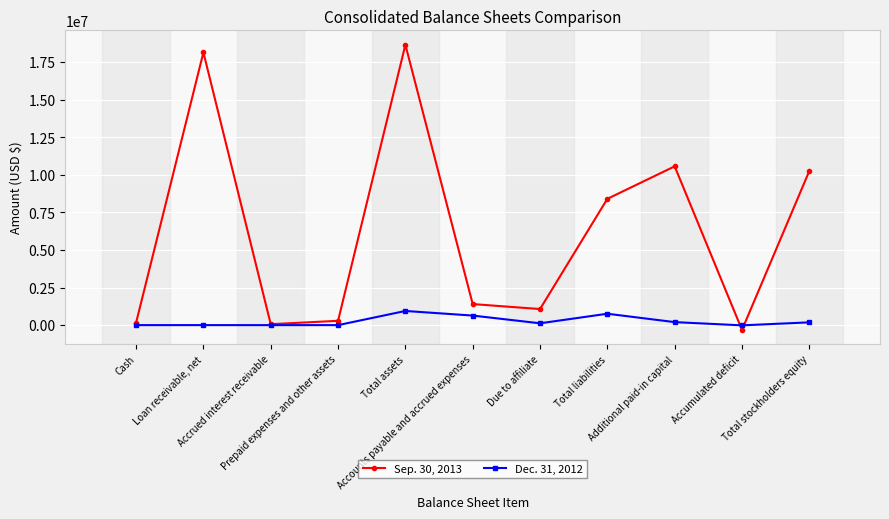

What is the value of the Dec. 31, 2012 point at the 10th from the left?

-15525